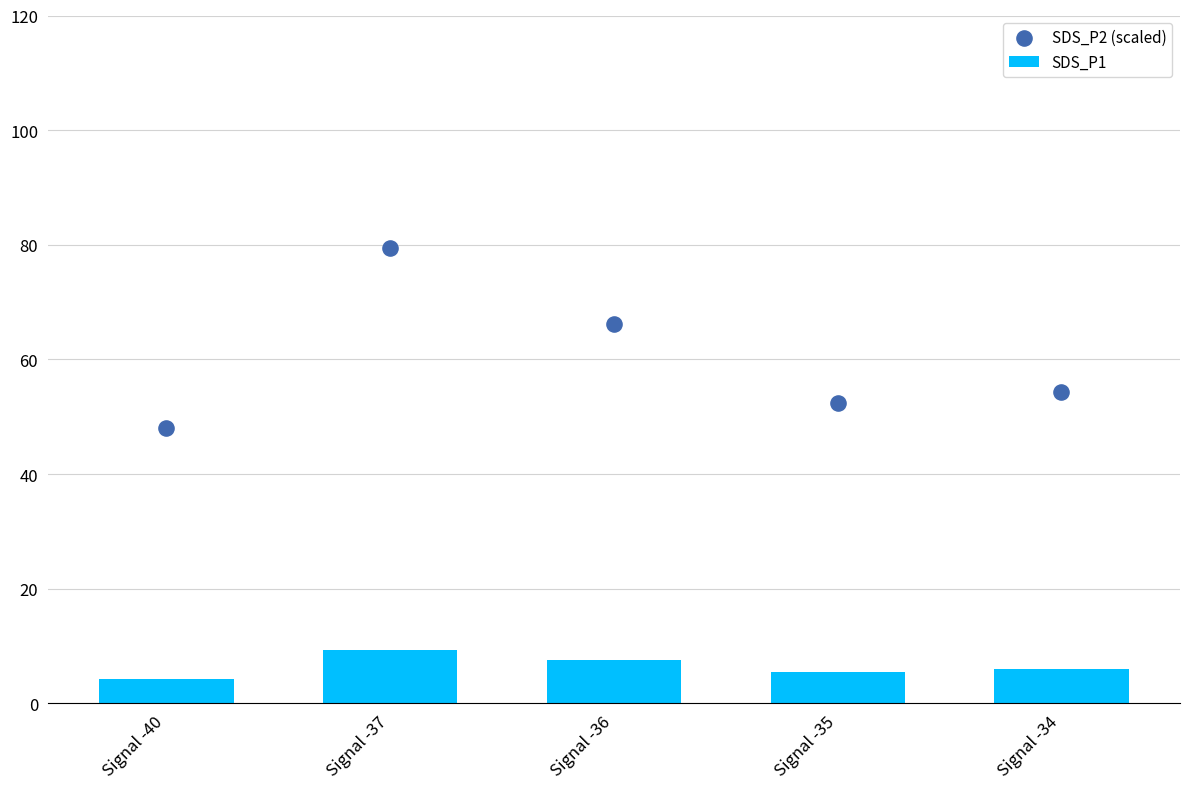

At which category is the sum across all series the highest?

Signal -37